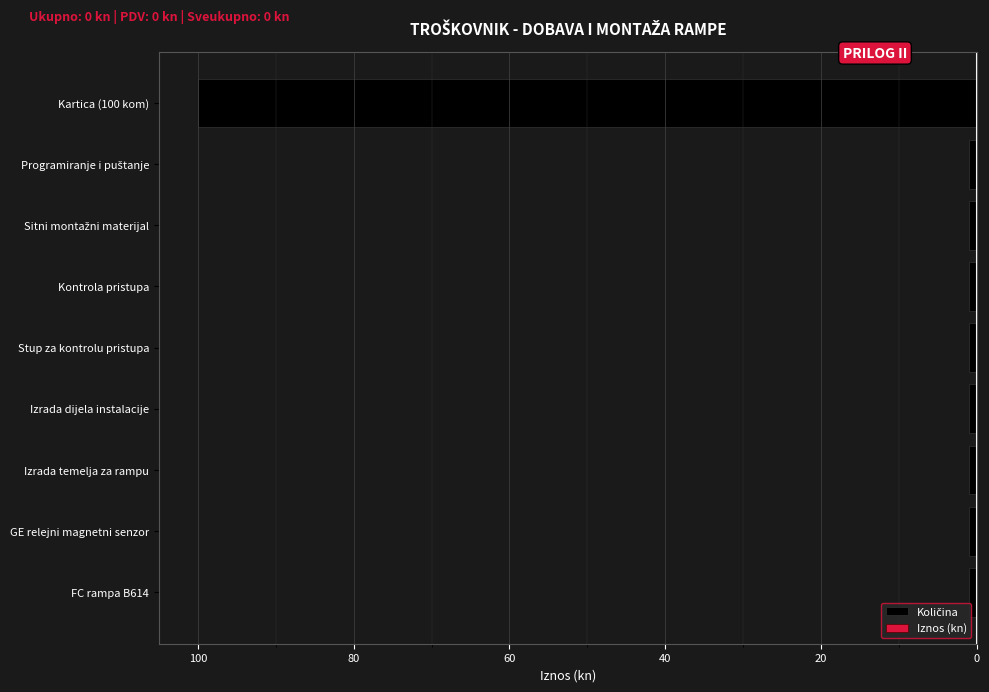

Are the bars horizontal?

Yes